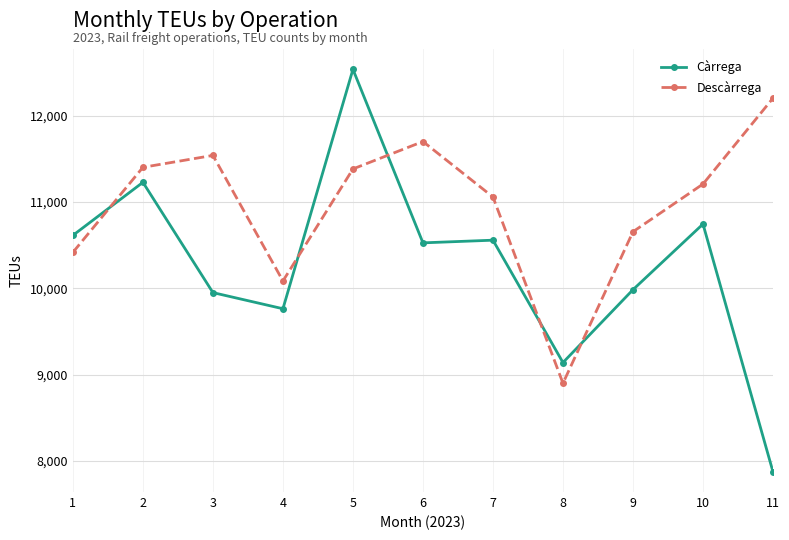

Which series has the largest total across all categories?

Descàrrega